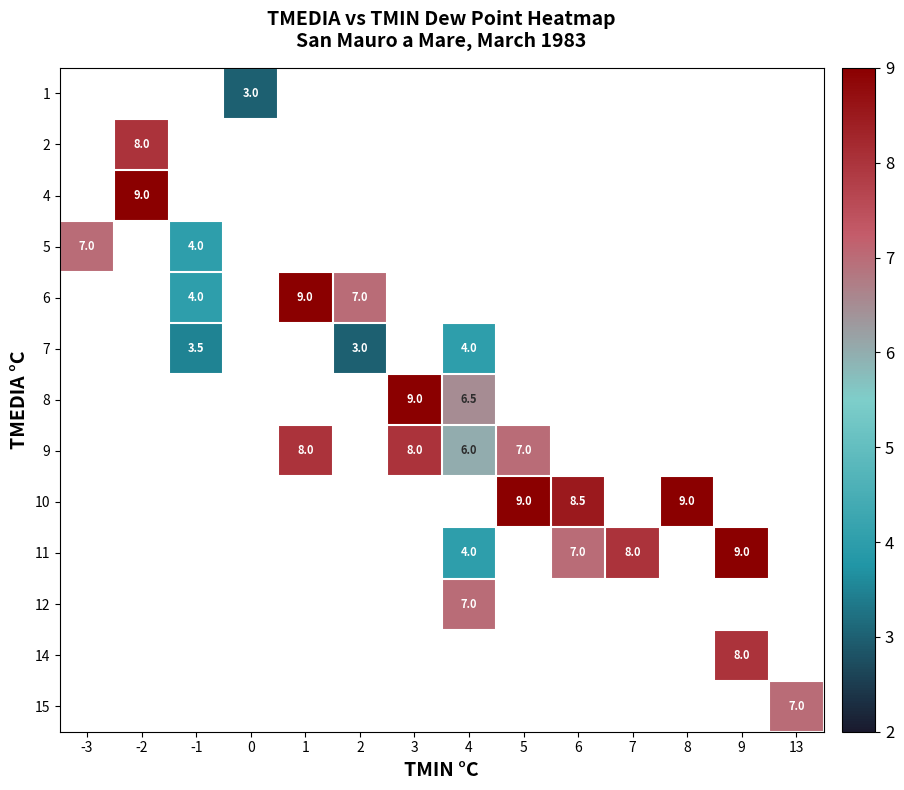

Is it true that 7 equals 3.0 at 2?

True